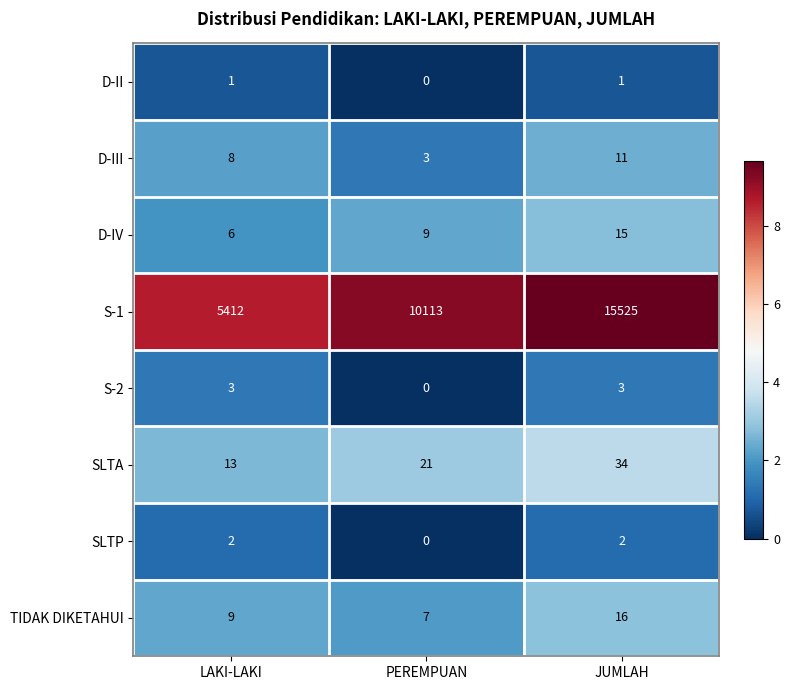

How many categories are shown in the chart?

3